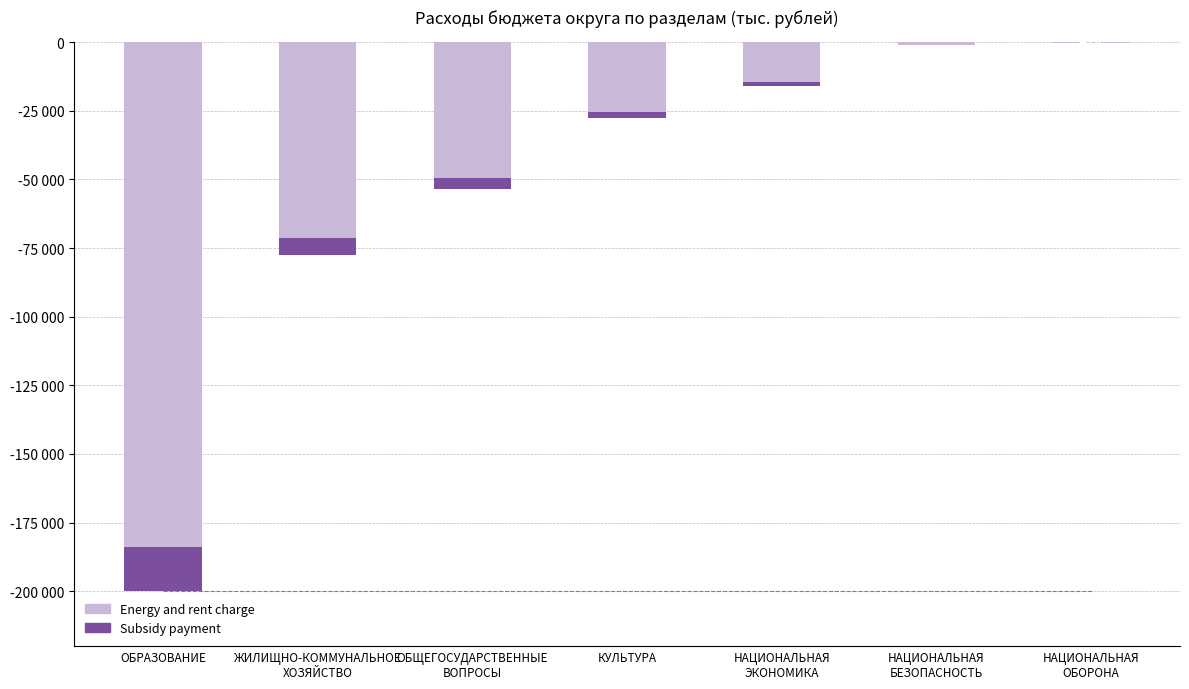

At how many categories does at least one series exceed -53888?

7